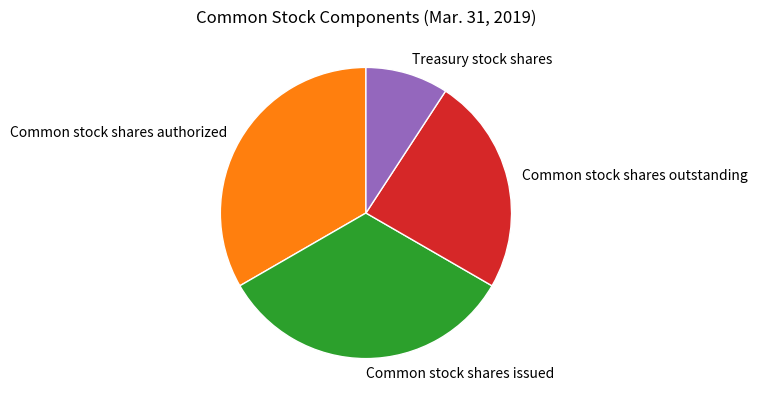

Count the number of slices in the pie.

4